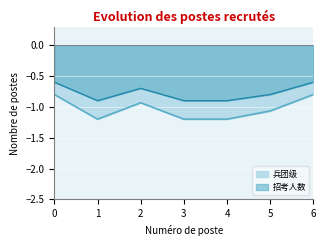

How many interior local peaks does the 招考人数 series have?

1